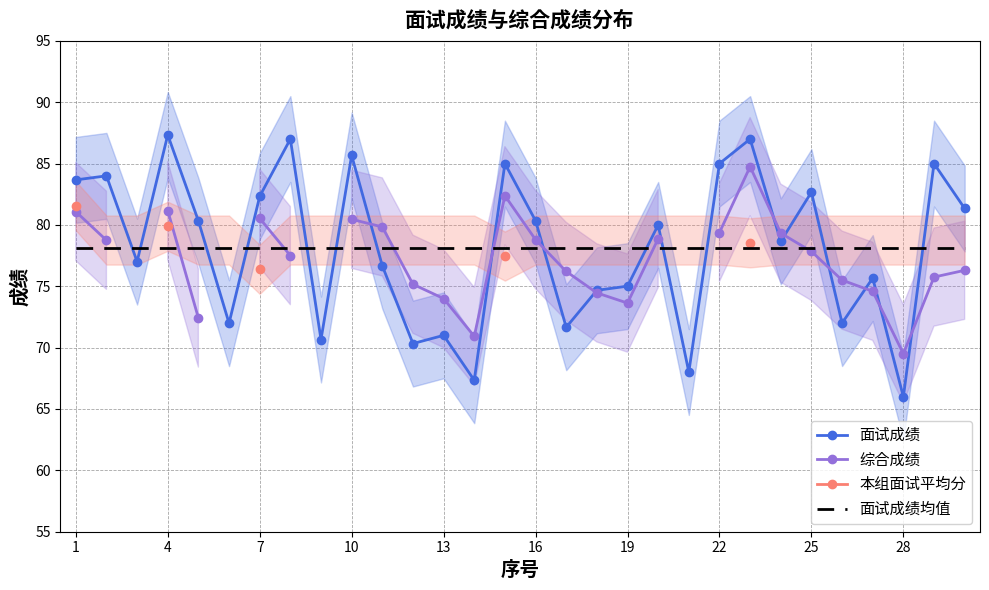

How many lines are shown in the chart?

4